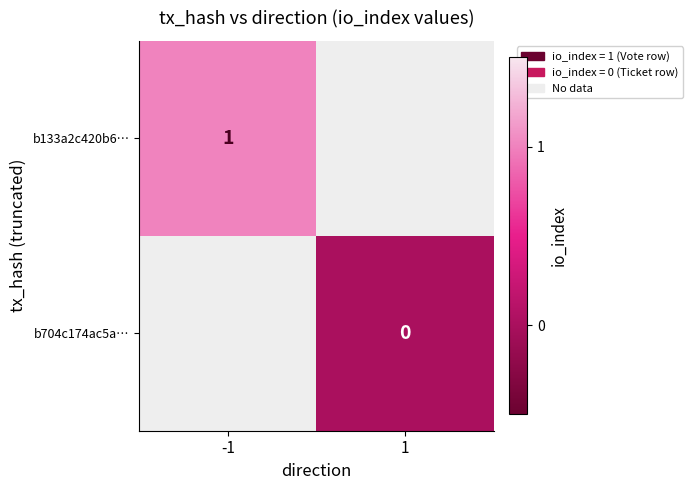

True or false: b133a2c420b6… has a value of 1 at -1.

True